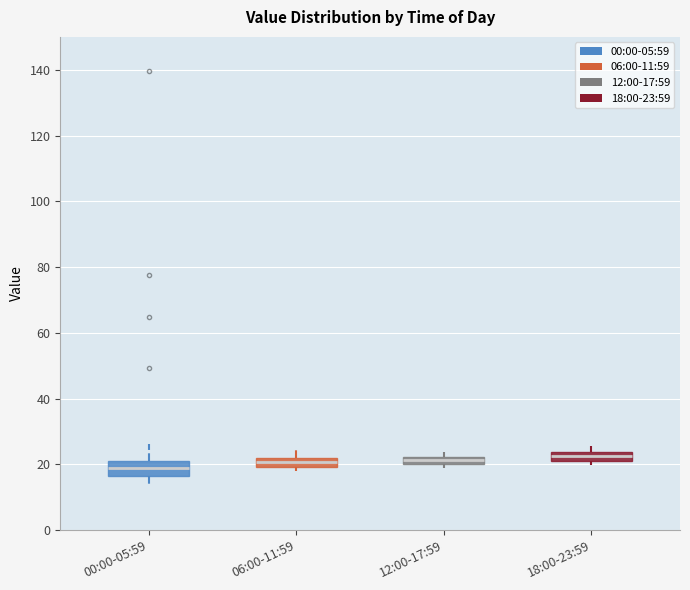

Where is the upper edge of the box for 12:00-17:59 on the y-axis? The values are not printed on the chart, so give them approximately, as read against the axis.

22